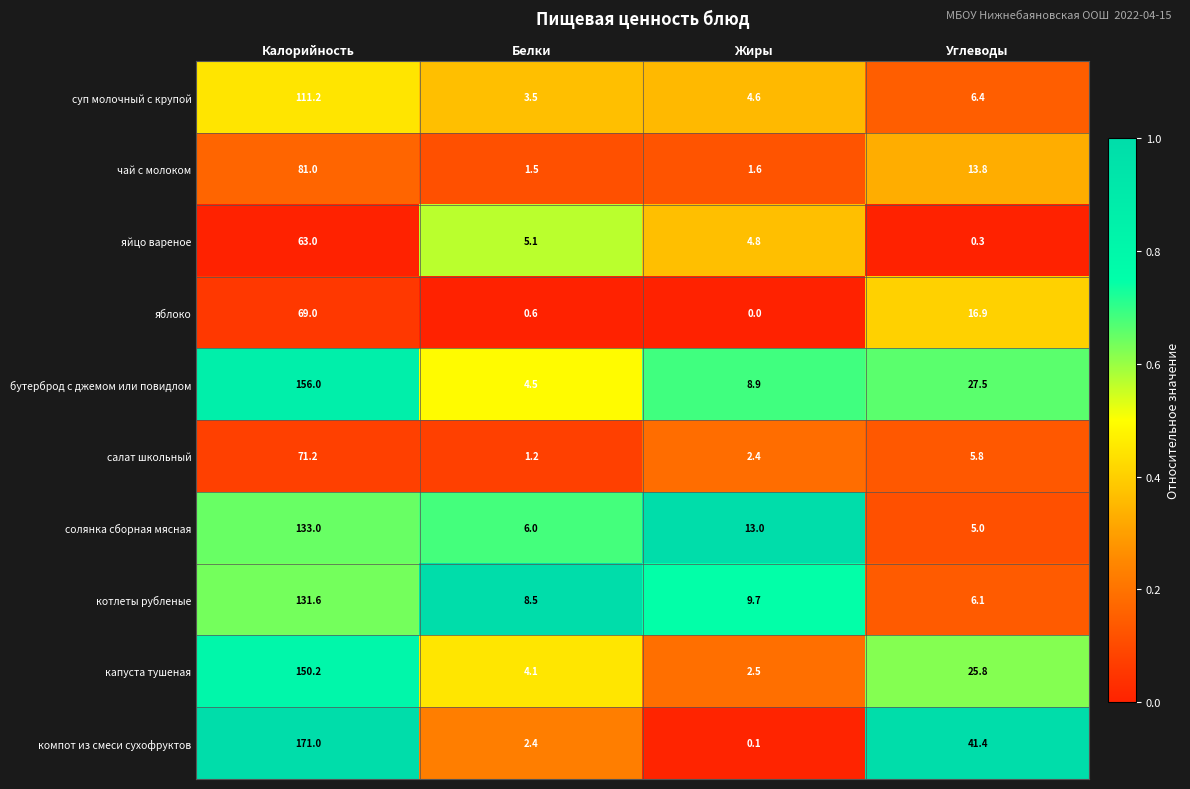

At which label is капуста тушеная closest to 76?

Углеводы